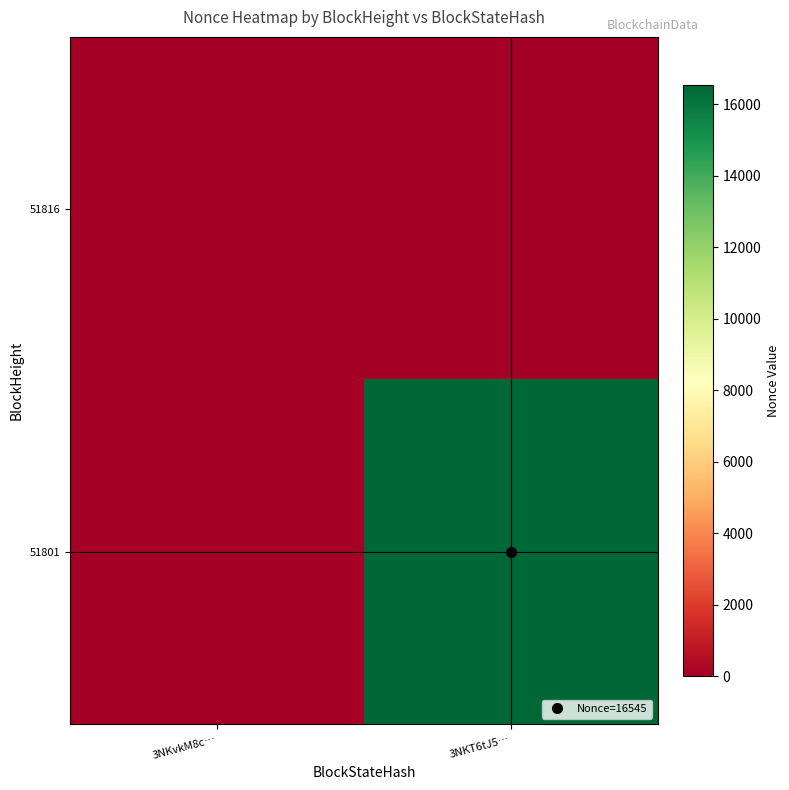

Which has a higher value, 3NKvkM8c… or 3NKT6tJ5…?

3NKvkM8c…